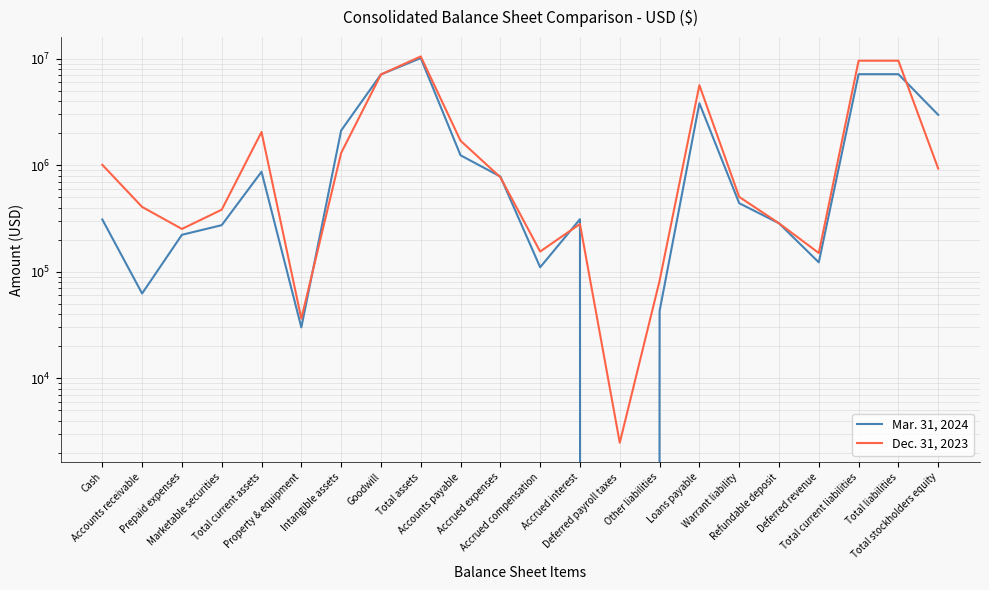

List the series in order of their peak value, lowest first.

Mar. 31, 2024, Dec. 31, 2023